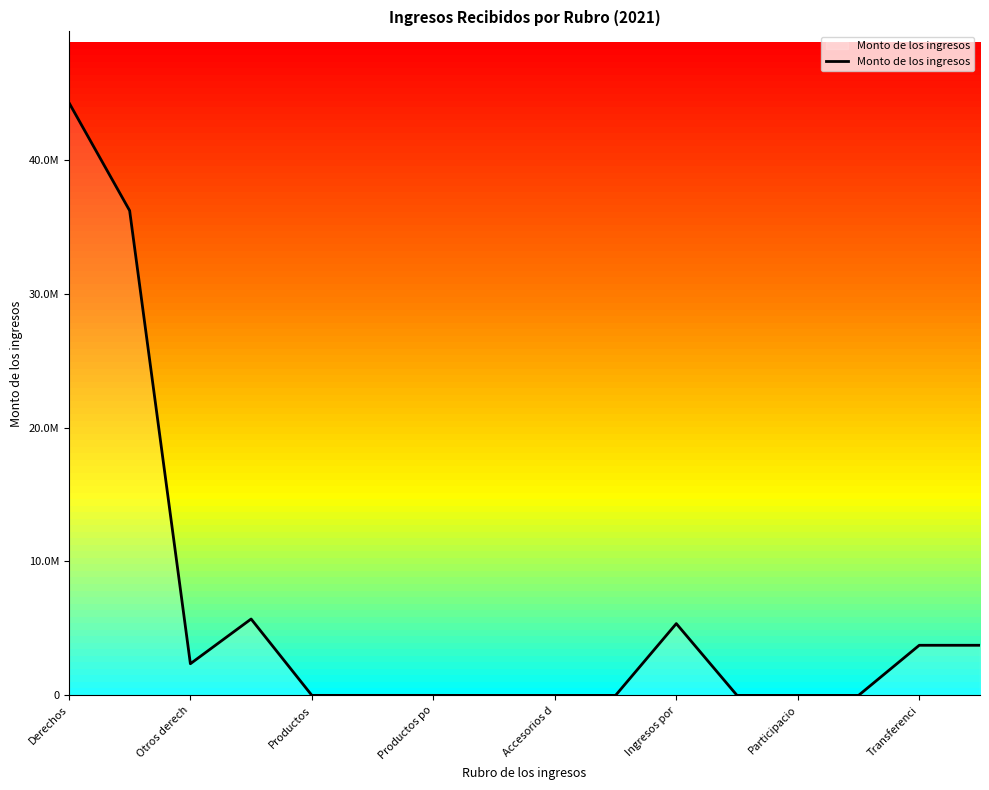

Reading left to right, list all the values displayed in this chart.

44259887.3	36190533.3	2364852.4	5704501.6	3642.4	3642.4	3642.4	258.6	258.6	258.6	5360701.1	0.0	0.0	0.0	3743116.2	3743116.2